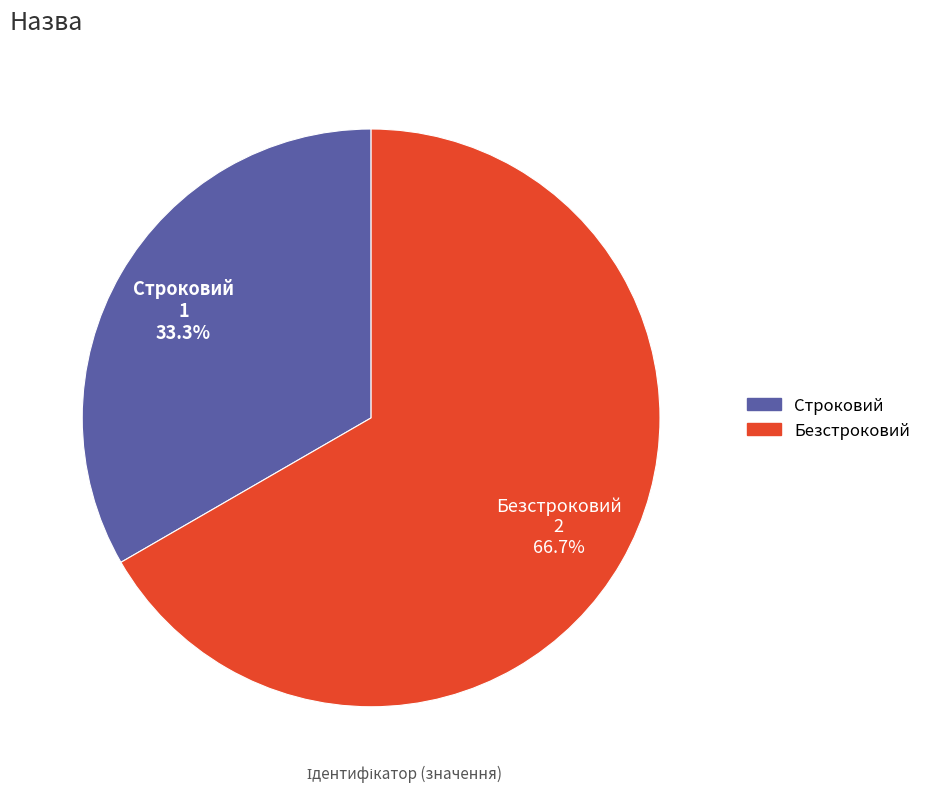

To the nearest percent, what is the difference between the largest and smallest slice percentages?

33%